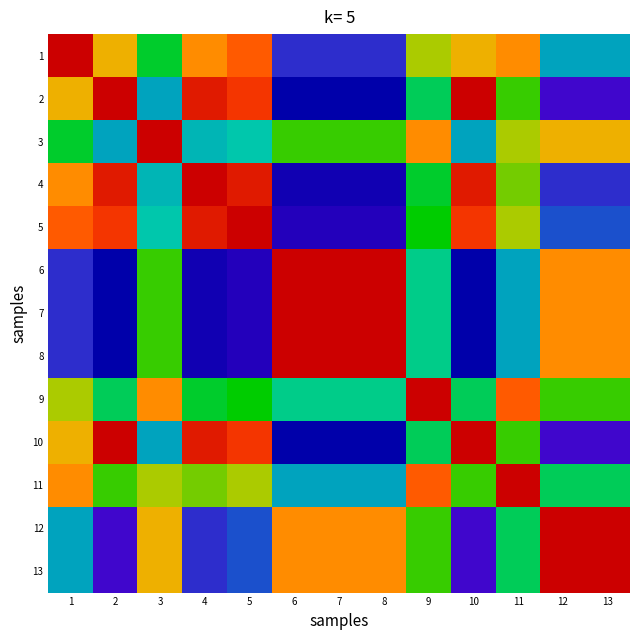

Rank the series by their maximum value, from lowest to highest.

1, 2, 3, 4, 5, 6, 7, 8, 9, 10, 11, 12, 13